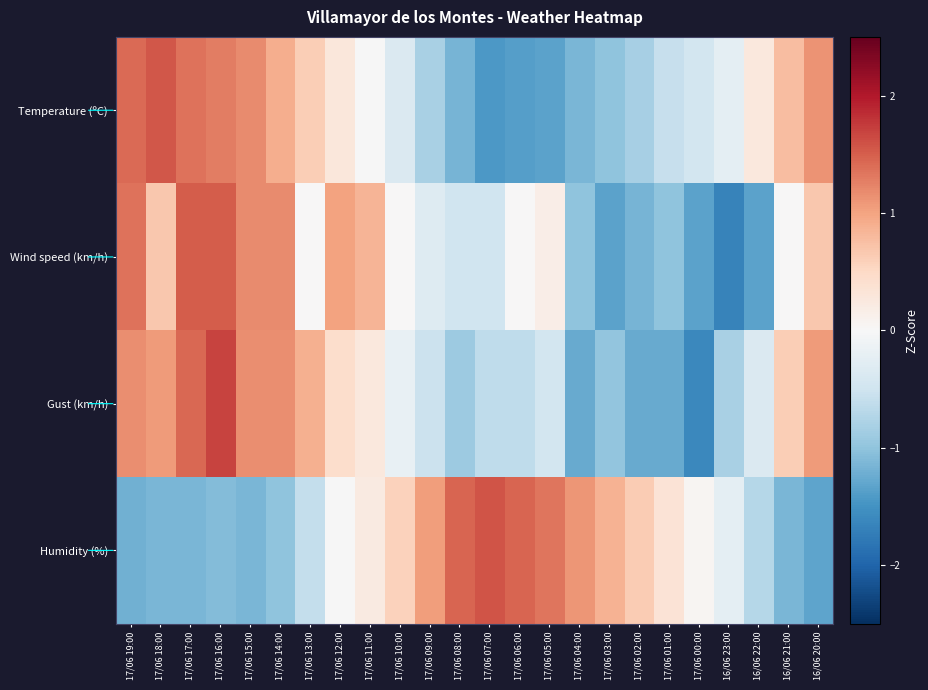

Reading left to right, extract all data points from this chart.

Temperature (ºC): 17/06 19:00=1.4	17/06 18:00=1.6	17/06 17:00=1.4	17/06 16:00=1.3	17/06 15:00=1.2	17/06 14:00=0.9	17/06 13:00=0.6	17/06 12:00=0.3	17/06 11:00=-0.0	17/06 10:00=-0.4	17/06 09:00=-0.8	17/06 08:00=-1.2	17/06 07:00=-1.4	17/06 06:00=-1.4	17/06 05:00=-1.3	17/06 04:00=-1.1	17/06 03:00=-1.0	17/06 02:00=-0.8	17/06 01:00=-0.6	17/06 00:00=-0.5	16/06 23:00=-0.2	16/06 22:00=0.3	16/06 21:00=0.8	16/06 20:00=1.1
Wind speed (km/h): 17/06 19:00=1.3	17/06 18:00=0.7	17/06 17:00=1.5	17/06 16:00=1.5	17/06 15:00=1.2	17/06 14:00=1.2	17/06 13:00=0.0	17/06 12:00=1.0	17/06 11:00=0.8	17/06 10:00=0.0	17/06 09:00=-0.3	17/06 08:00=-0.5	17/06 07:00=-0.5	17/06 06:00=0.0	17/06 05:00=0.2	17/06 04:00=-1.0	17/06 03:00=-1.3	17/06 02:00=-1.2	17/06 01:00=-1.0	17/06 00:00=-1.3	16/06 23:00=-1.7	16/06 22:00=-1.3	16/06 21:00=0.0	16/06 20:00=0.7
Gust (km/h): 17/06 19:00=1.2	17/06 18:00=1.1	17/06 17:00=1.4	17/06 16:00=1.7	17/06 15:00=1.2	17/06 14:00=1.2	17/06 13:00=0.9	17/06 12:00=0.4	17/06 11:00=0.3	17/06 10:00=-0.2	17/06 09:00=-0.5	17/06 08:00=-0.9	17/06 07:00=-0.6	17/06 06:00=-0.6	17/06 05:00=-0.5	17/06 04:00=-1.3	17/06 03:00=-1.0	17/06 02:00=-1.3	17/06 01:00=-1.3	17/06 00:00=-1.6	16/06 23:00=-0.8	16/06 22:00=-0.4	16/06 21:00=0.6	16/06 20:00=1.1
Humidity (%): 17/06 19:00=-1.2	17/06 18:00=-1.1	17/06 17:00=-1.1	17/06 16:00=-1.1	17/06 15:00=-1.1	17/06 14:00=-1.0	17/06 13:00=-0.6	17/06 12:00=-0.0	17/06 11:00=0.2	17/06 10:00=0.6	17/06 09:00=1.0	17/06 08:00=1.5	17/06 07:00=1.6	17/06 06:00=1.5	17/06 05:00=1.3	17/06 04:00=1.1	17/06 03:00=0.9	17/06 02:00=0.6	17/06 01:00=0.3	17/06 00:00=0.0	16/06 23:00=-0.2	16/06 22:00=-0.7	16/06 21:00=-1.1	16/06 20:00=-1.3